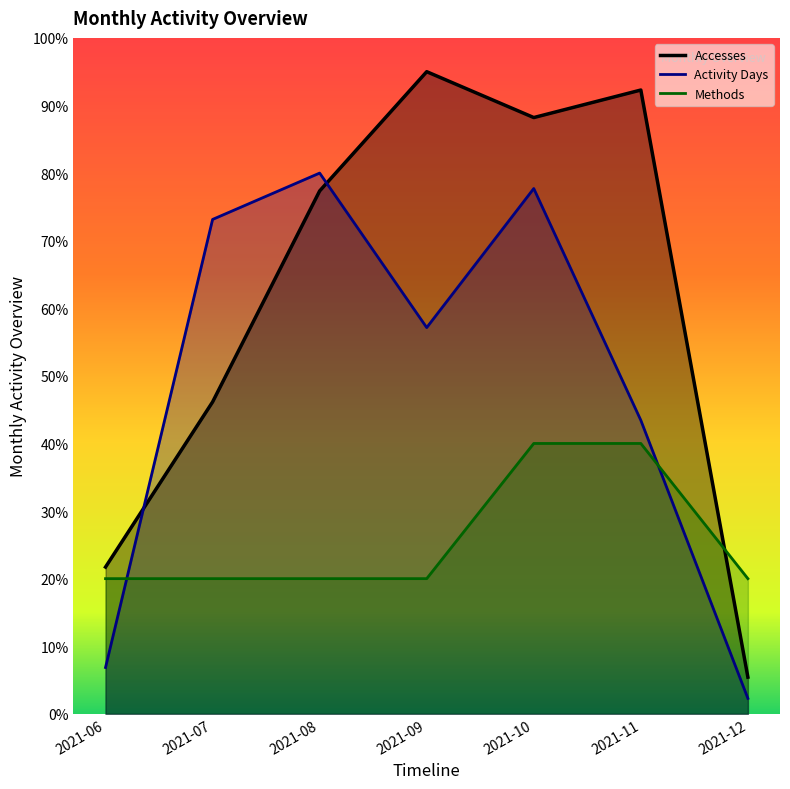

True or false: Accesses has a value of 21.7 at 2021-06.

True